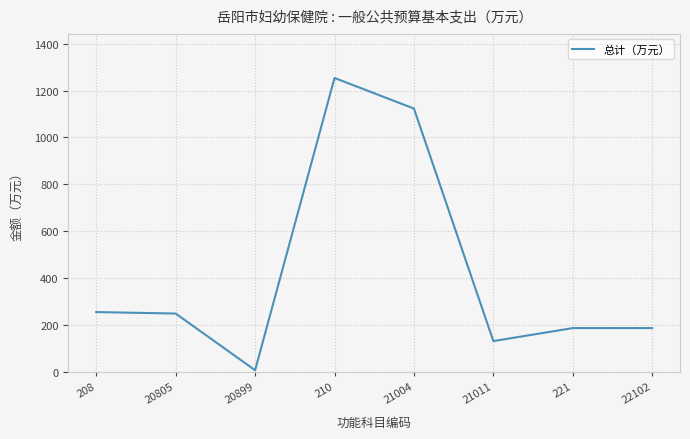

The value at 210 is 464.4. True or false?

False